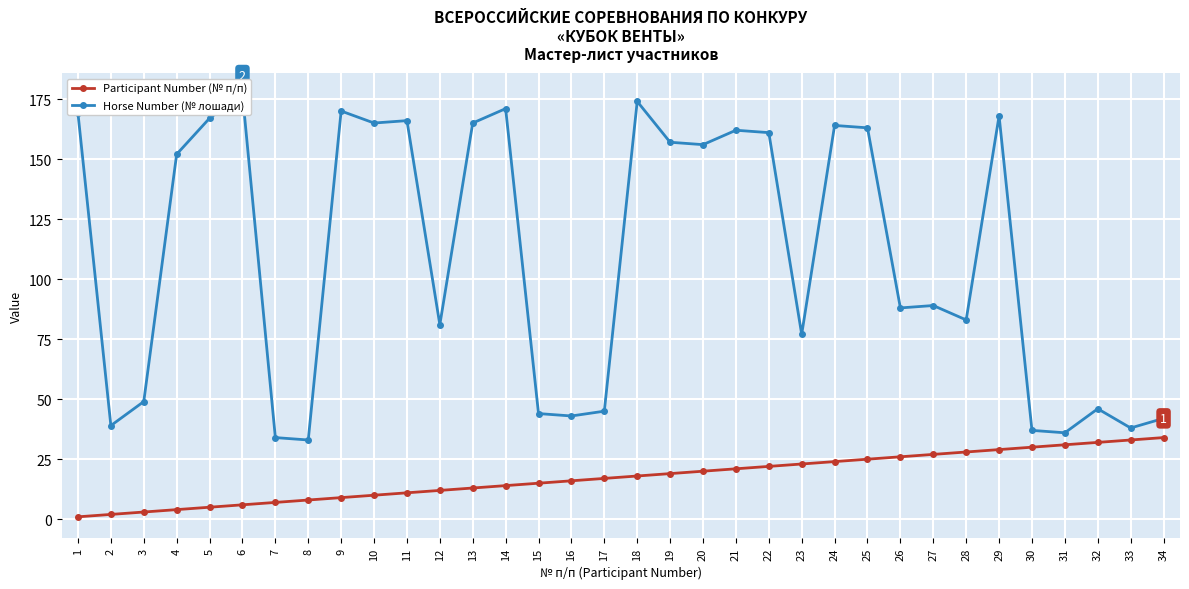

Which series has the largest total across all categories?

Horse Number (№ лошади)